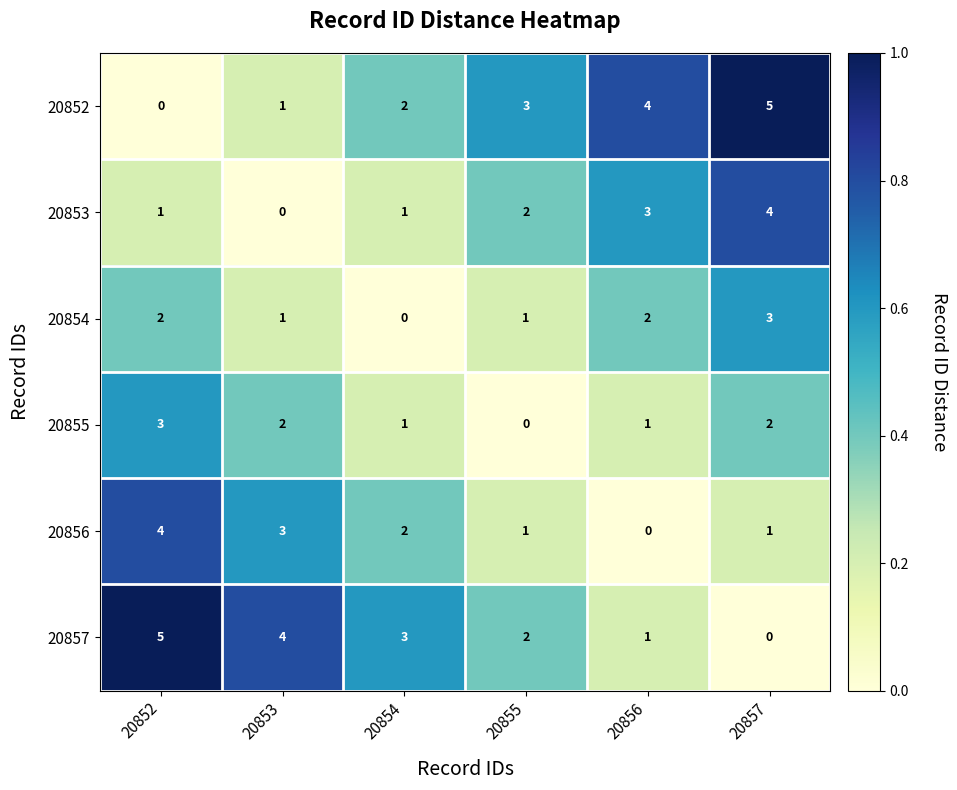

What is the difference between the highest and lowest values at 20857?

5